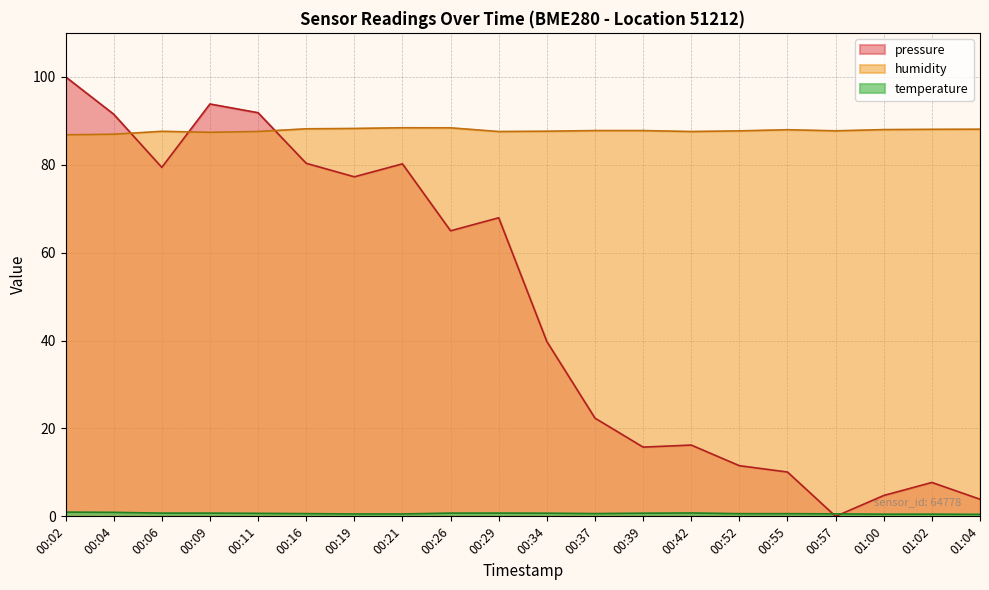

Which series has the largest total across all categories?

humidity